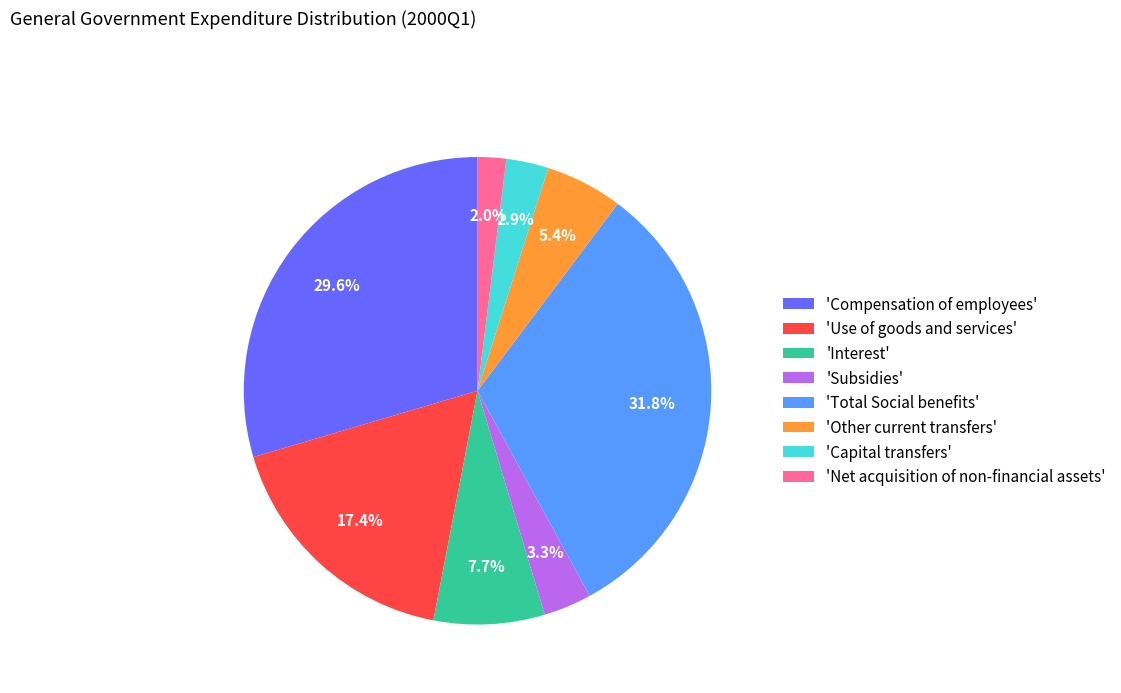

Which category has the biggest portion of the pie?

'Total Social benefits'